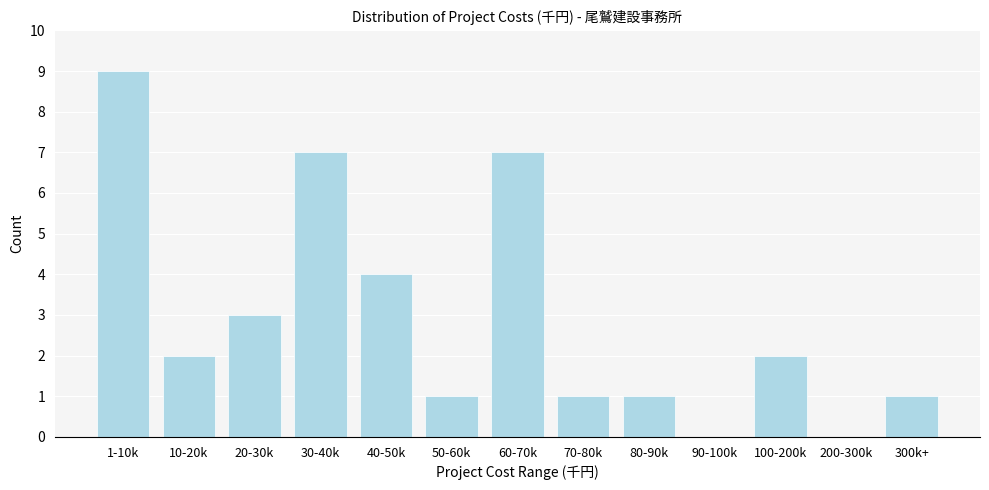

Reading left to right, what are all the values shown in this chart?

1-10k=9	10-20k=2	20-30k=3	30-40k=7	40-50k=4	50-60k=1	60-70k=7	70-80k=1	80-90k=1	90-100k=0	100-200k=2	200-300k=0	300k+=1